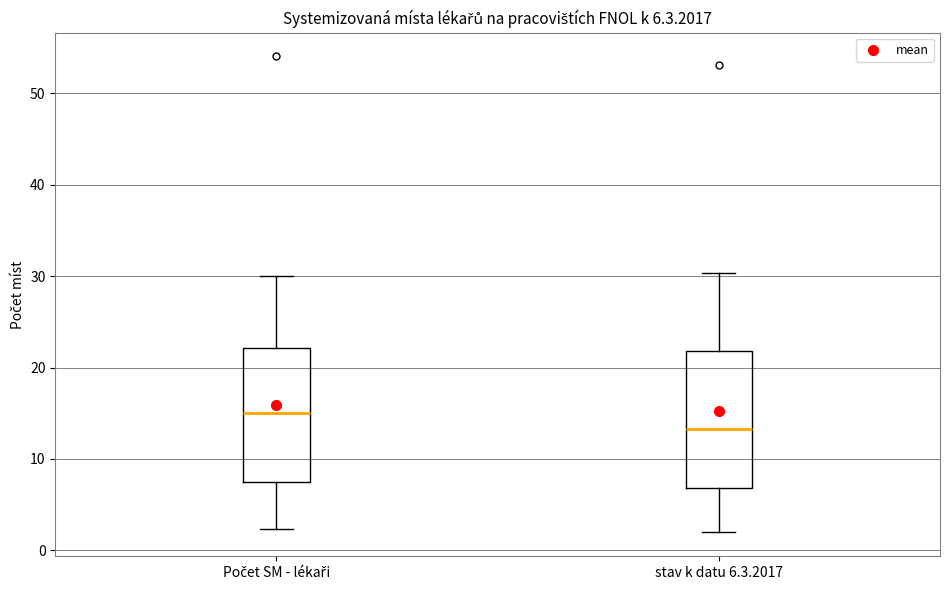

Which box has the highest median line?

Počet SM - lékaři